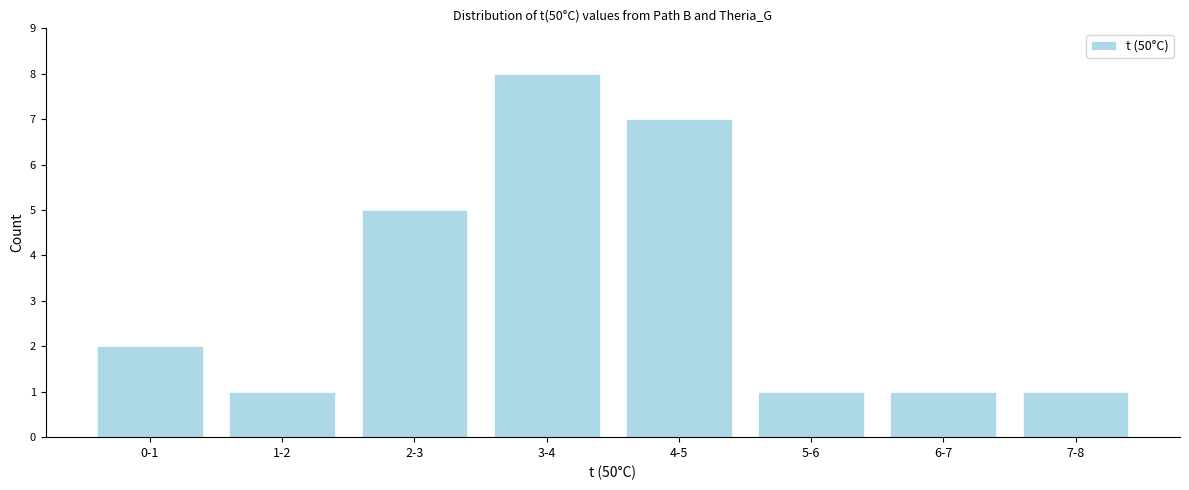

Reading left to right, transcribe all the data shown in this chart.

0-1=2	1-2=1	2-3=5	3-4=8	4-5=7	5-6=1	6-7=1	7-8=1